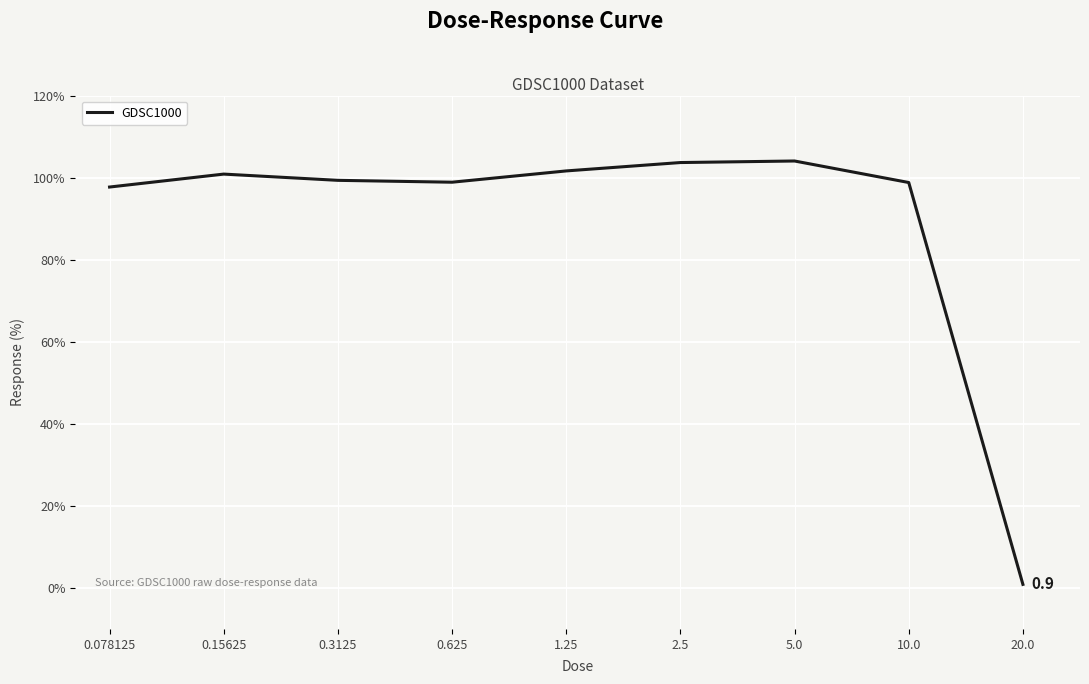

At which category does the data reach its first local peak?

0.15625